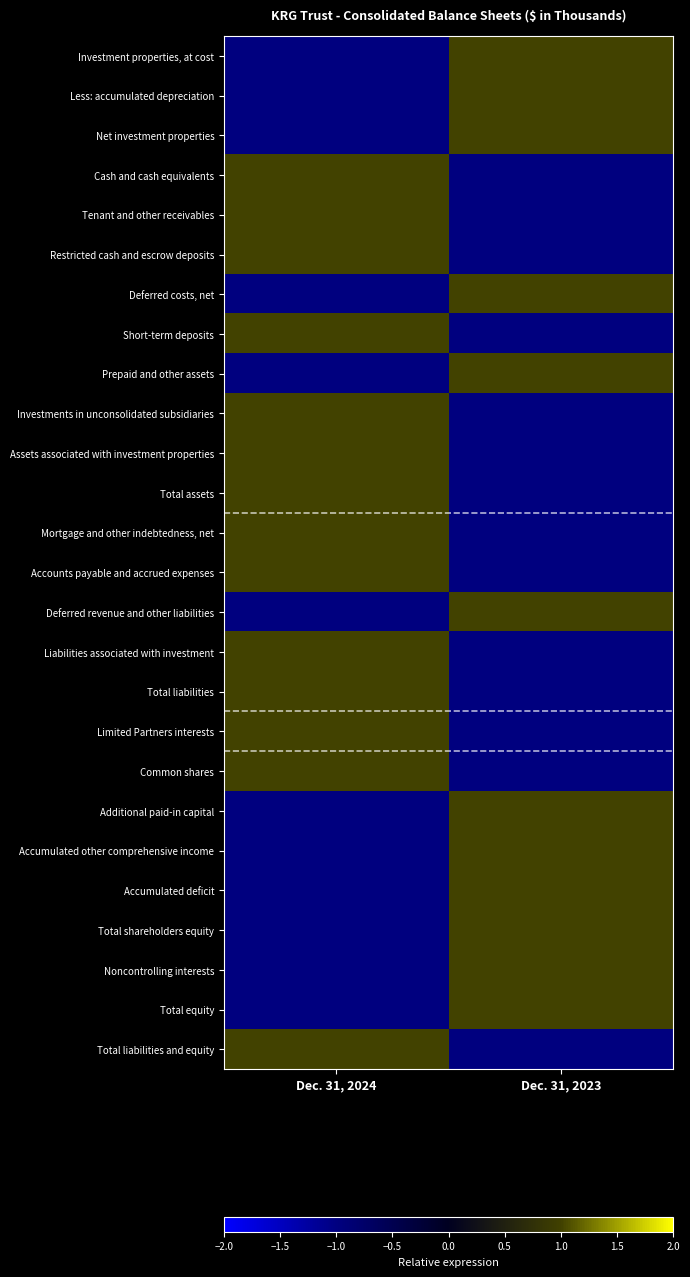

What is the spread (max minus min) of values at Dec. 31, 2024?

2